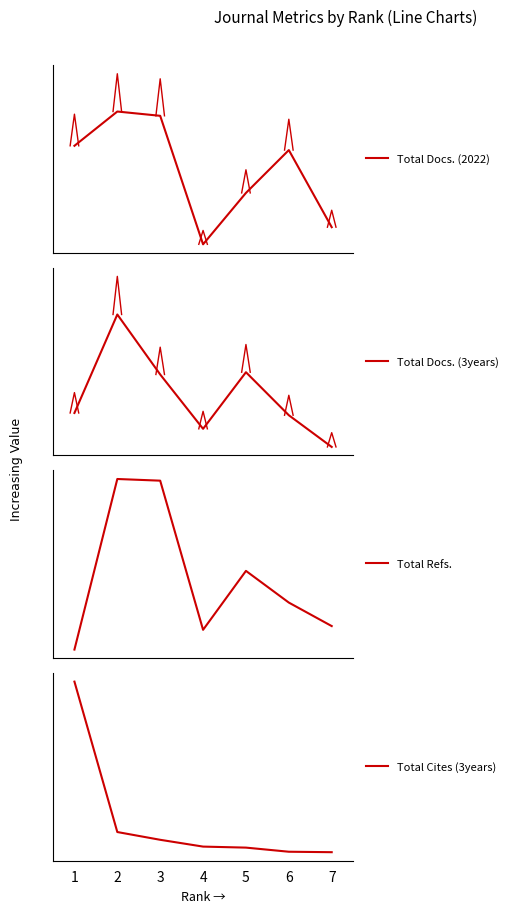

At which label does Total Refs. reach its minimum?

1